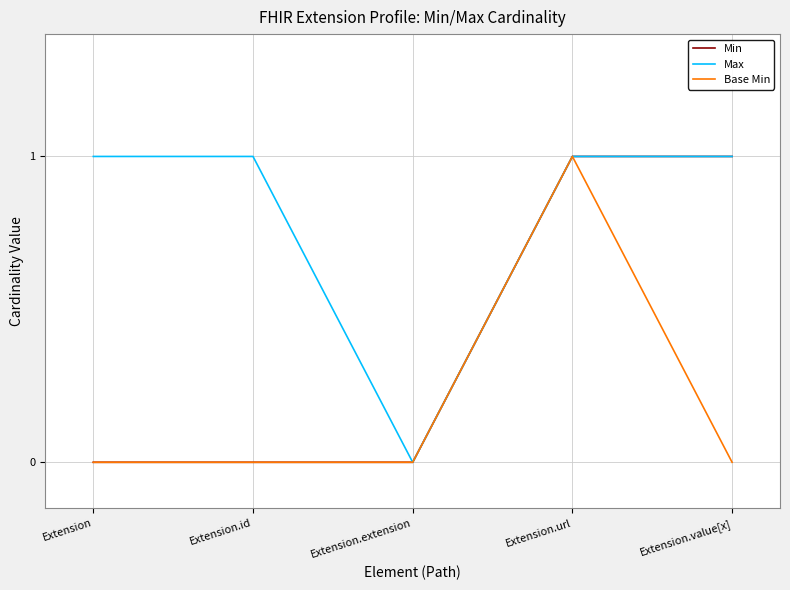

Which category has the lowest value in the Max series?

Extension.extension